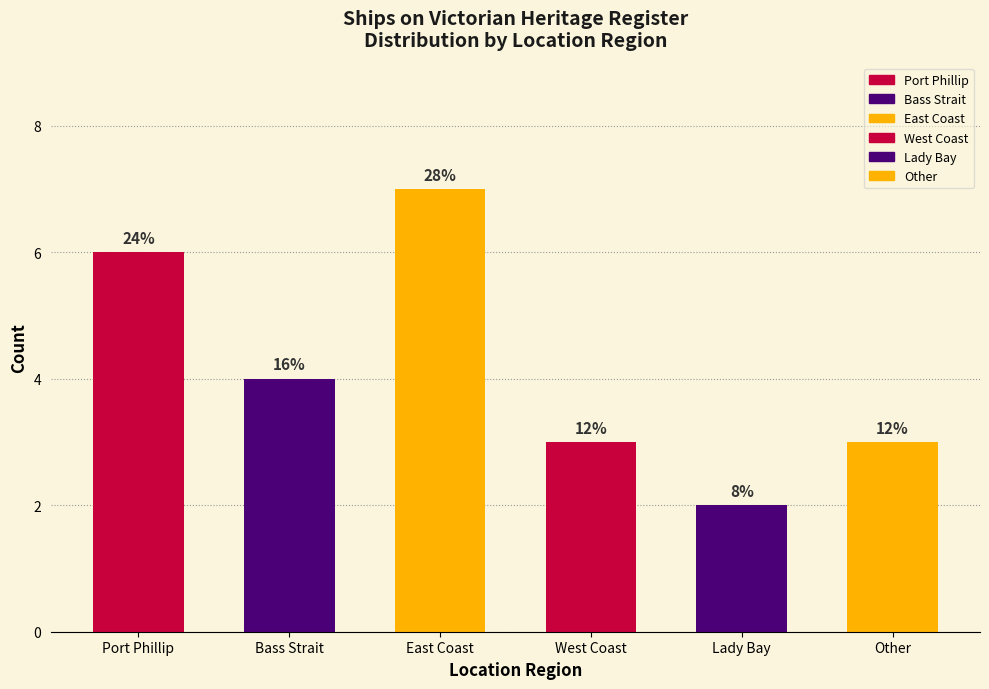

How many bars are there in total?

6